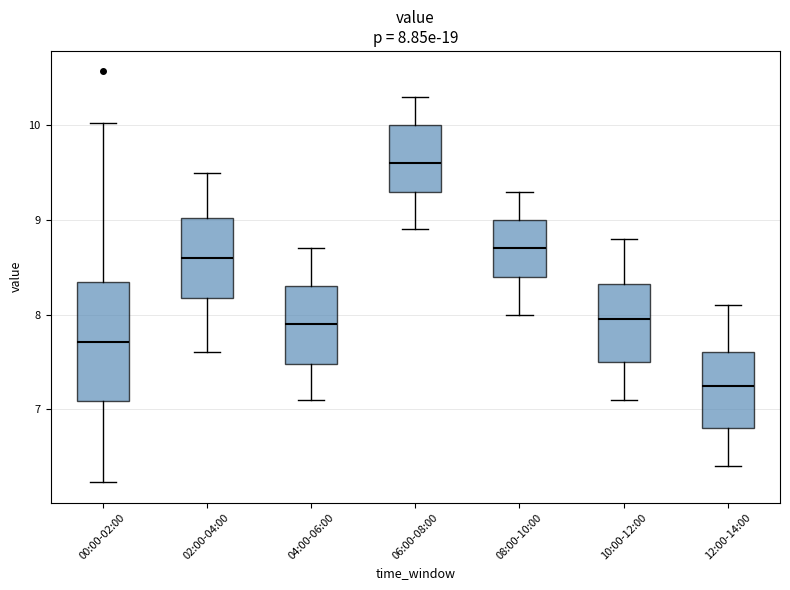

Comparing the boxes themselves (not the whiskers), which one is the tallest?

00:00-02:00